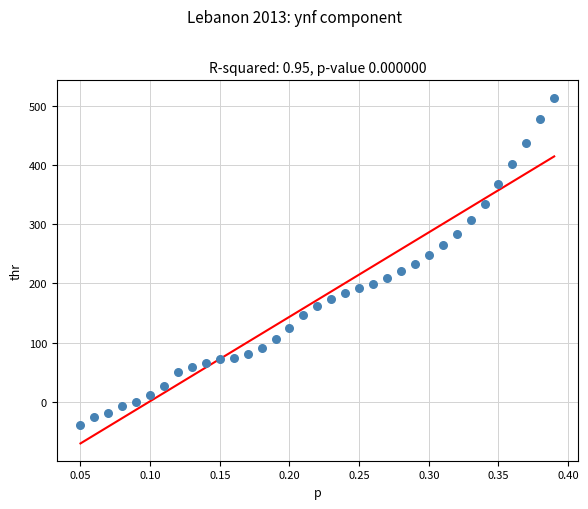

What is the range of Y values (max minus min)?

552.6